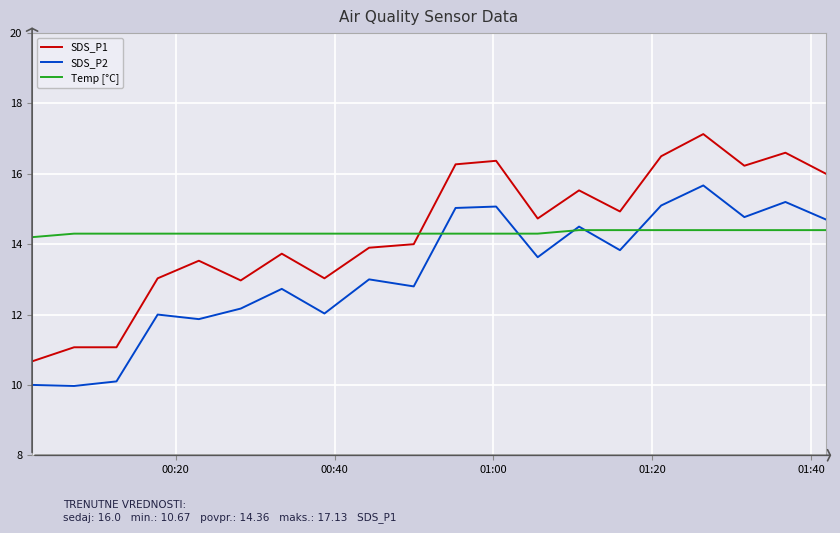

Which series has the widest spread of values?

SDS_P1